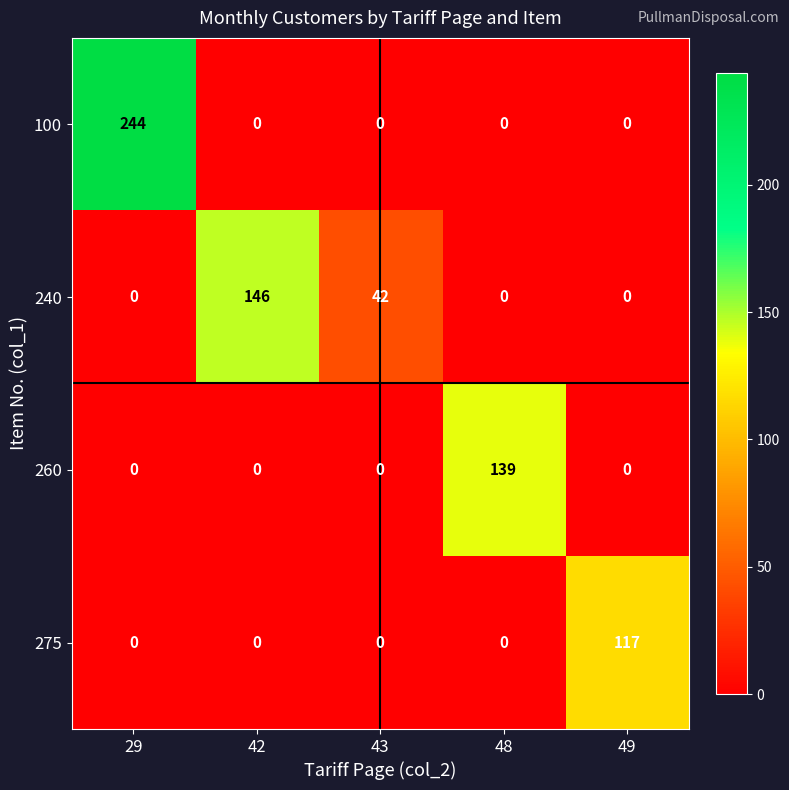

What is the difference between the highest and lowest values at 49?

117